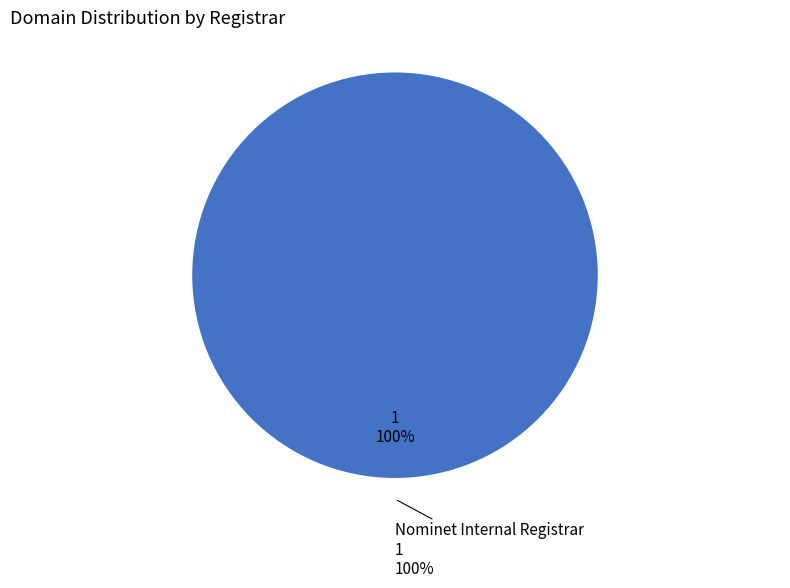

Does any single category account for the majority?

Yes